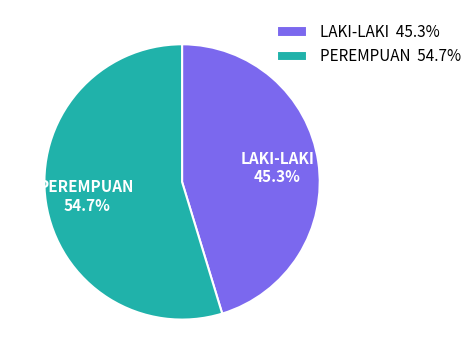

Does PEREMPUAN represent more than half of the total?

Yes